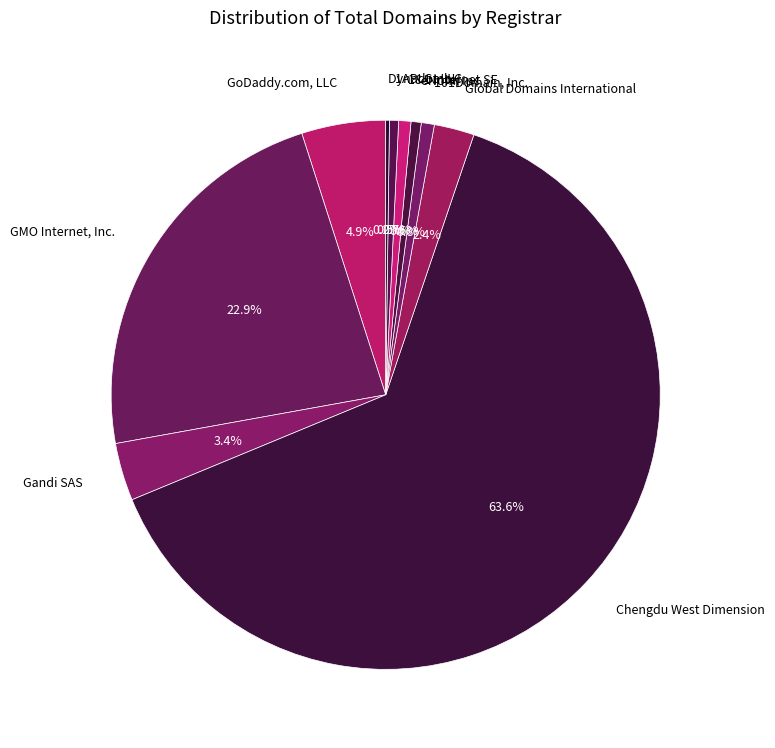

To the nearest percent, what is the difference between the largest and smallest slice percentages?

63%